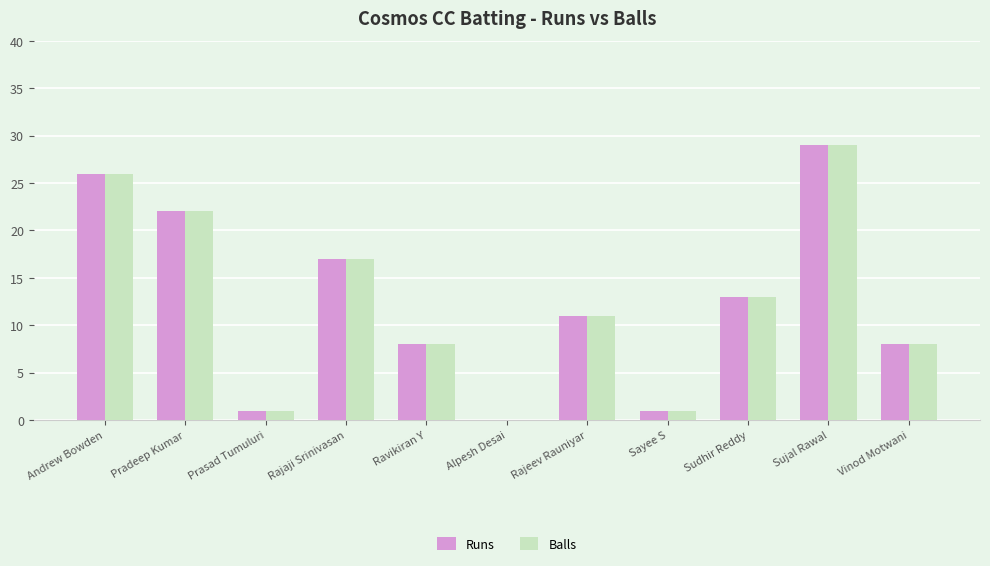

How many values in Runs are above zero?

10